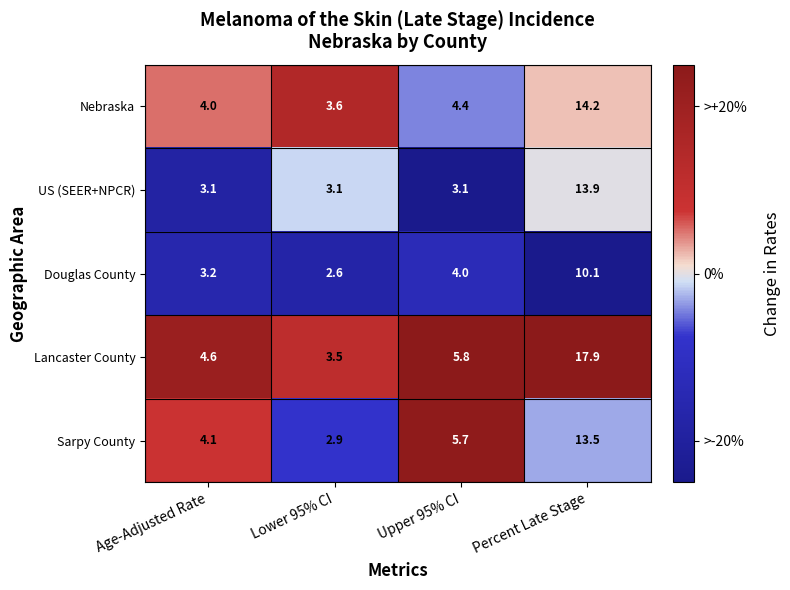

What is the sum of the Lancaster County values at Upper 95% CI and Lower 95% CI?

9.3